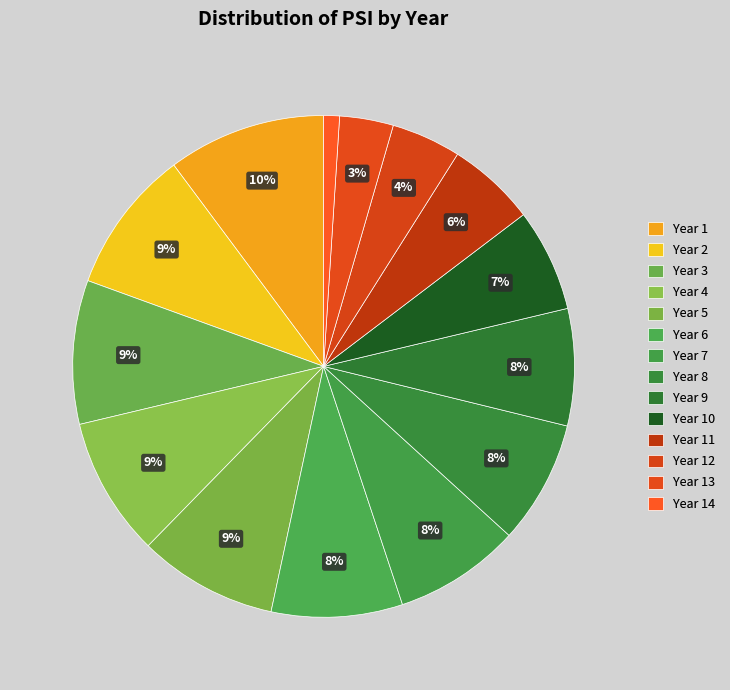

How many slices are in this pie chart?

14